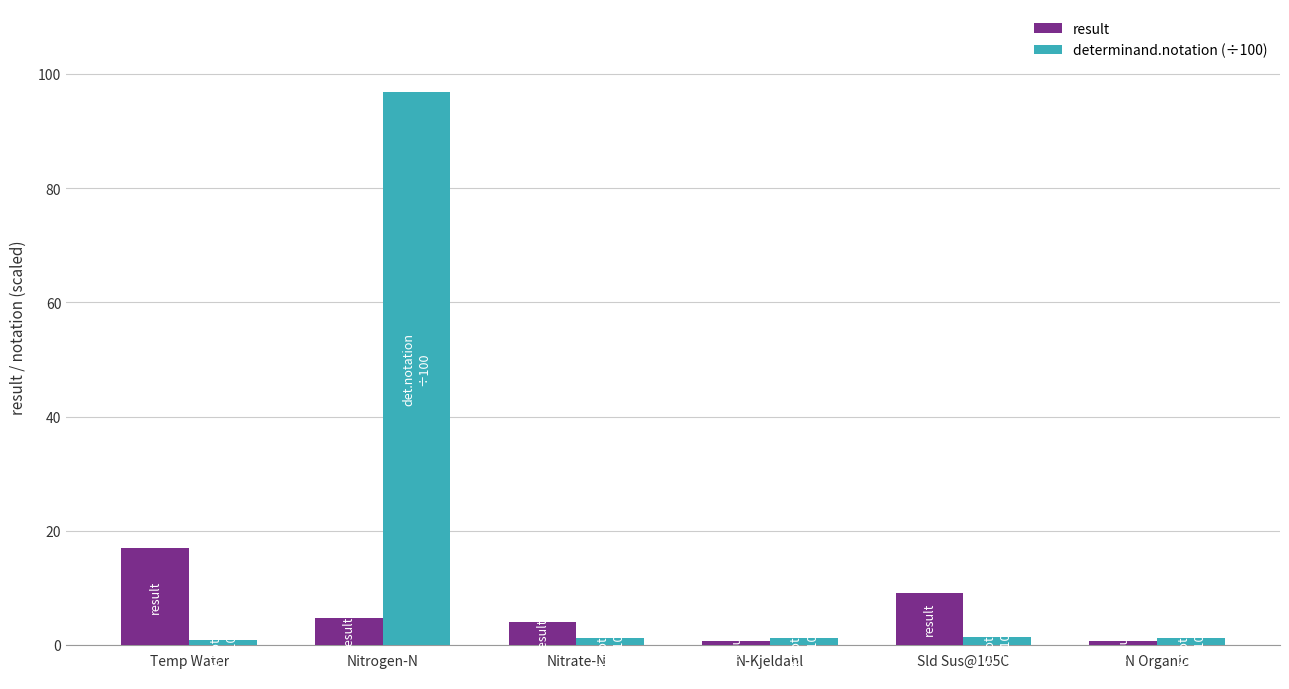

What are all the series names shown in the legend?

result, determinand.notation (÷100)